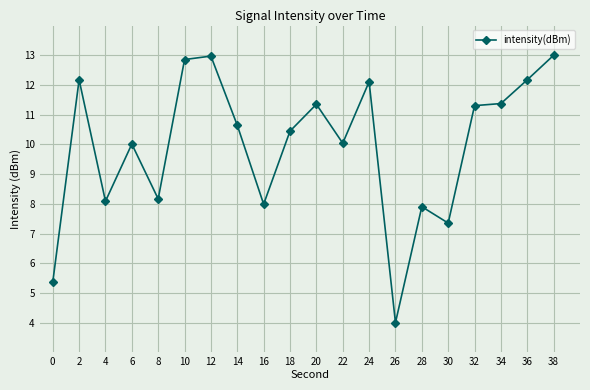

Reading left to right, list all the values displayed in this chart.

0=5.4	2=12.2	4=8.1	6=10.0	8=8.2	10=12.9	12=13.0	14=10.6	16=8.0	18=10.4	20=11.4	22=10.0	24=12.1	26=4.0	28=7.9	30=7.4	32=11.3	34=11.4	36=12.2	38=13.0